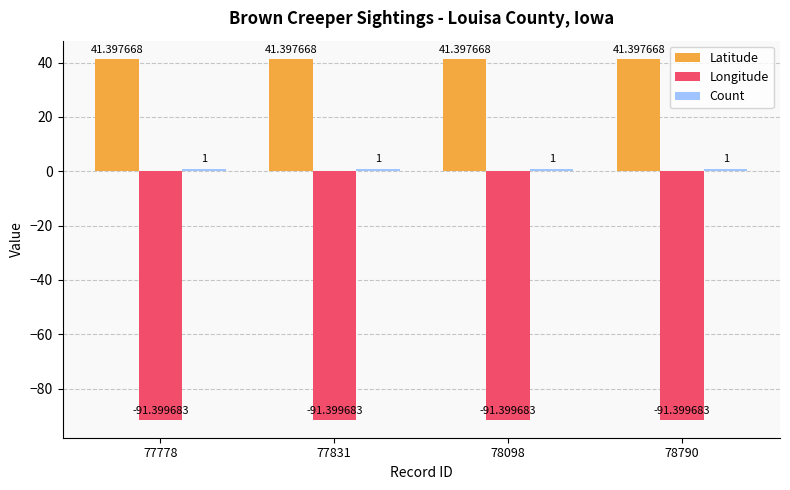

Which series has the largest total across all categories?

Latitude